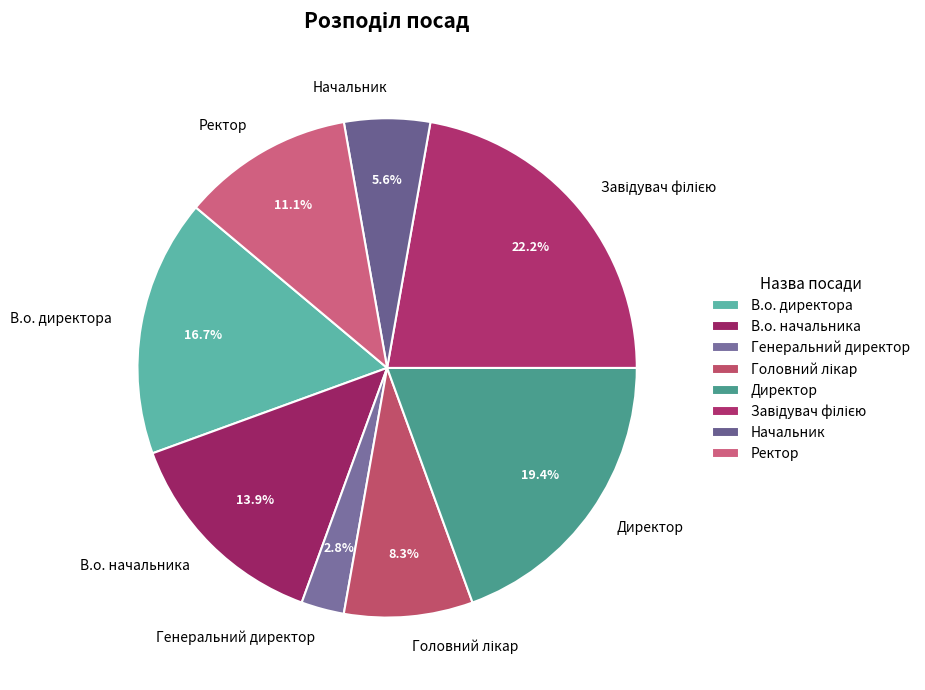

The В.о. директора slice represents 17% of the pie. True or false?

True